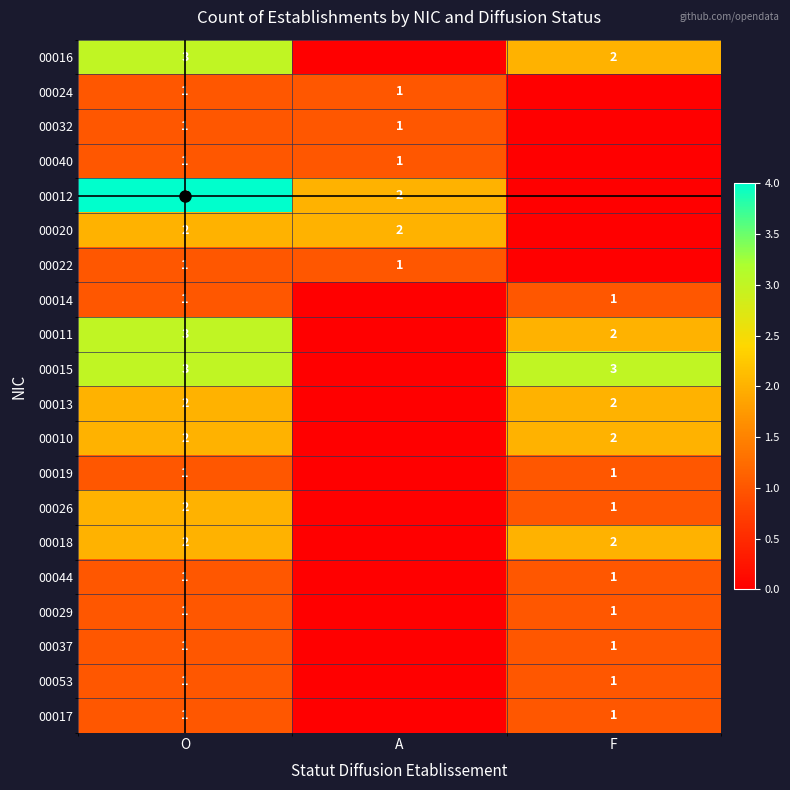

What is the difference between the highest and lowest values at O?

3